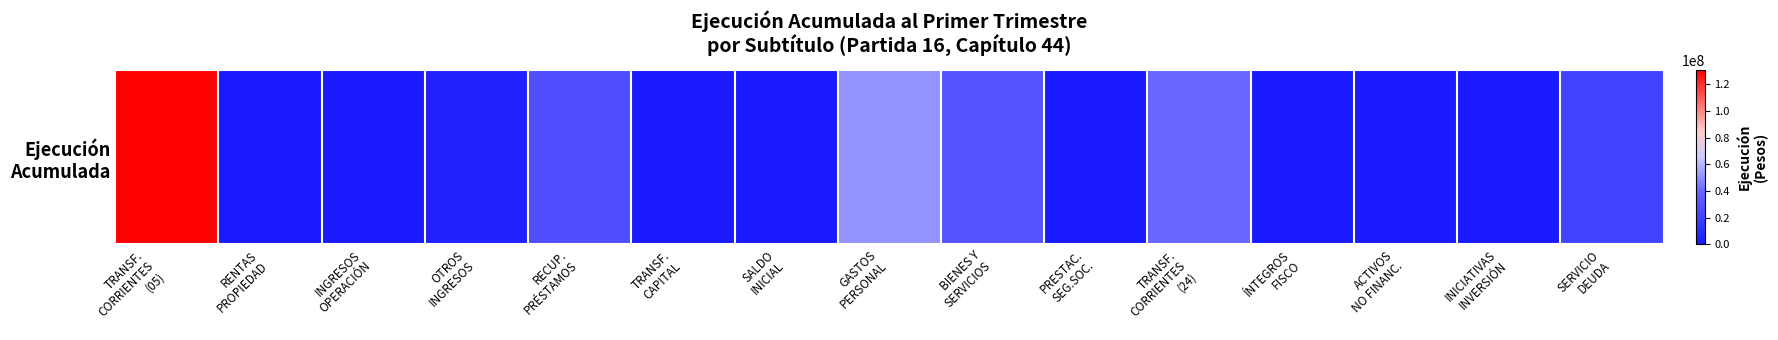

What is the difference between the values at TRANSF.
CORRIENTES
(05) and PRESTAC.
SEG.SOC.?

130863723